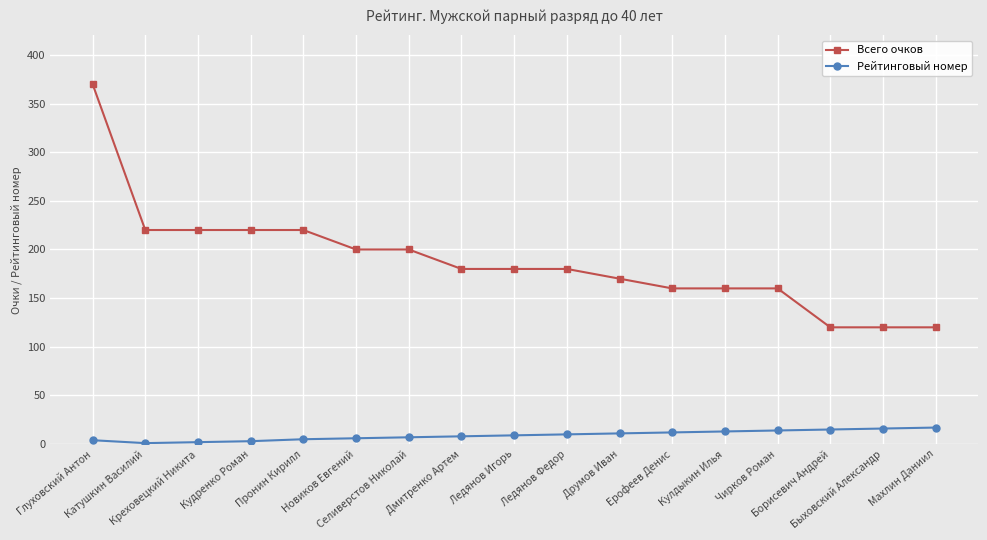

What is the difference between the second highest and minimum values in the Всего очков series?

100